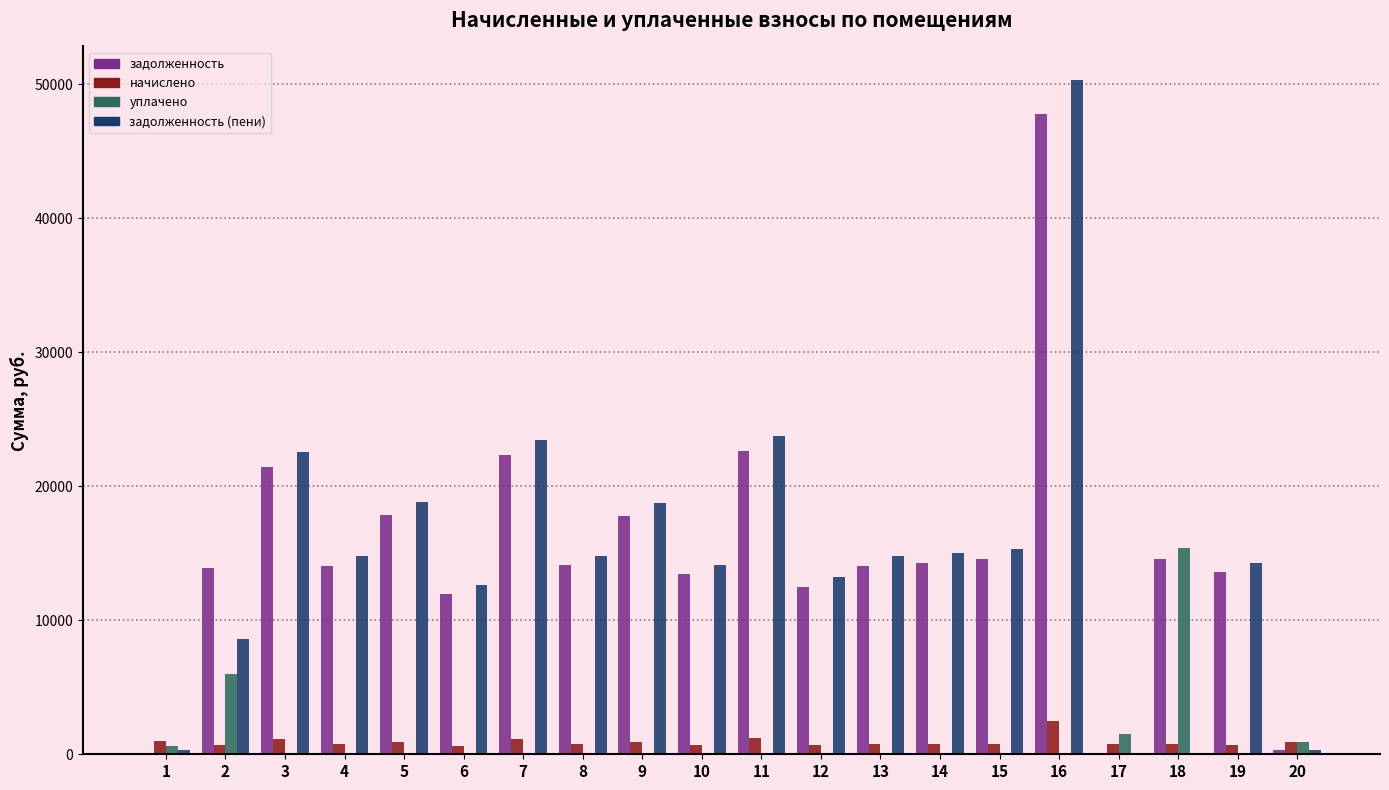

What is the maximum value for уплачено?

15373.9